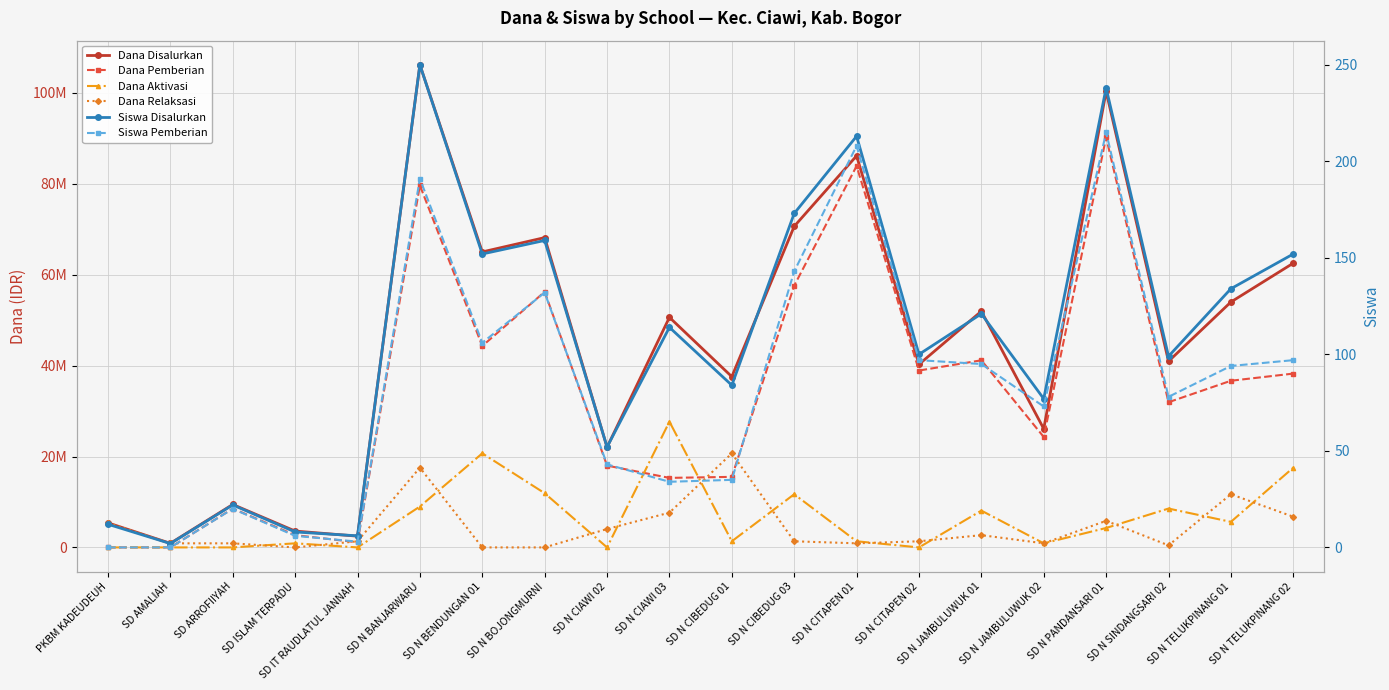

How many data points does each series have?

20